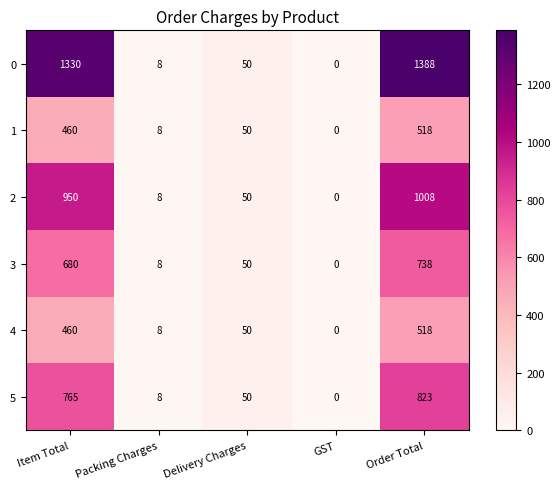

Which series changed the most between Item Total and Packing Charges?

0